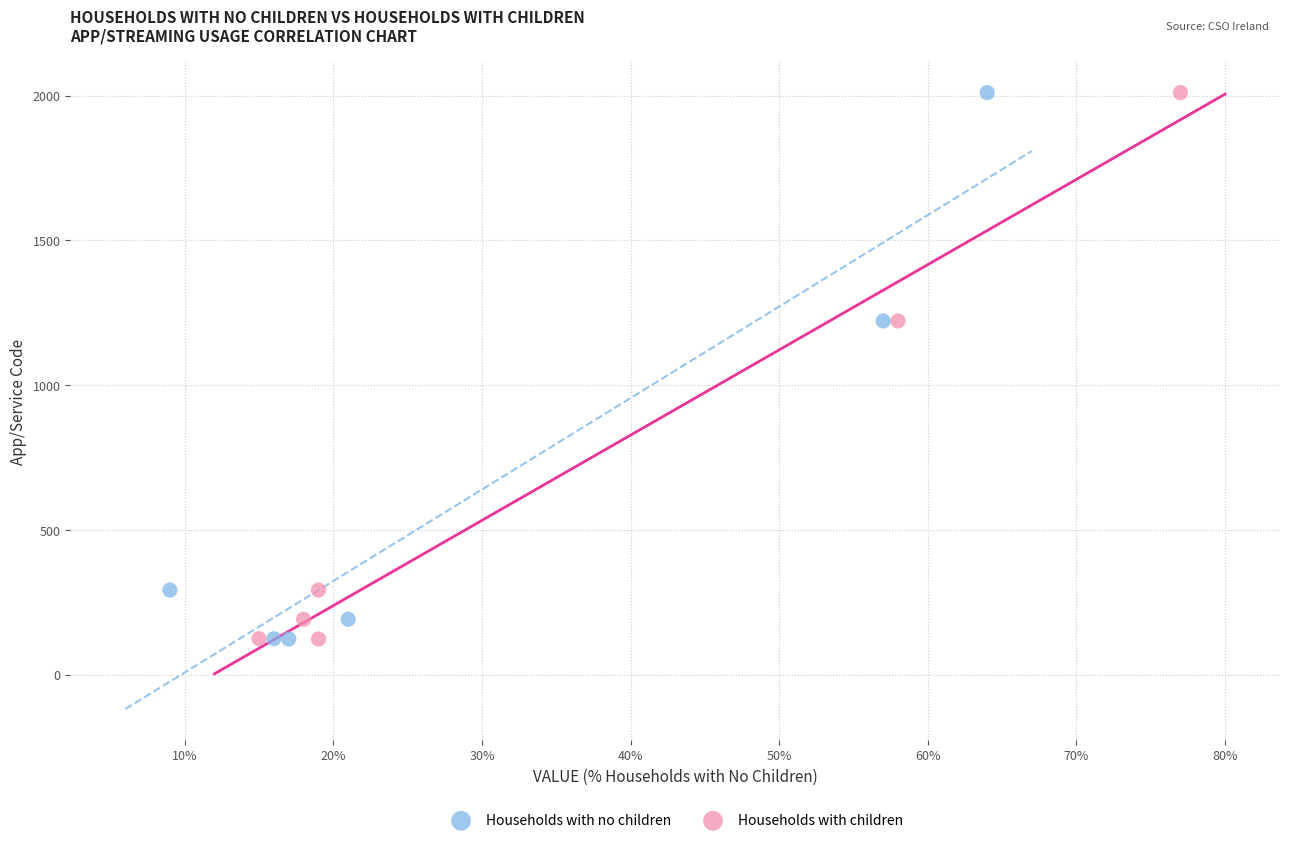

What are all the series names shown in the legend?

Households with no children, Households with children